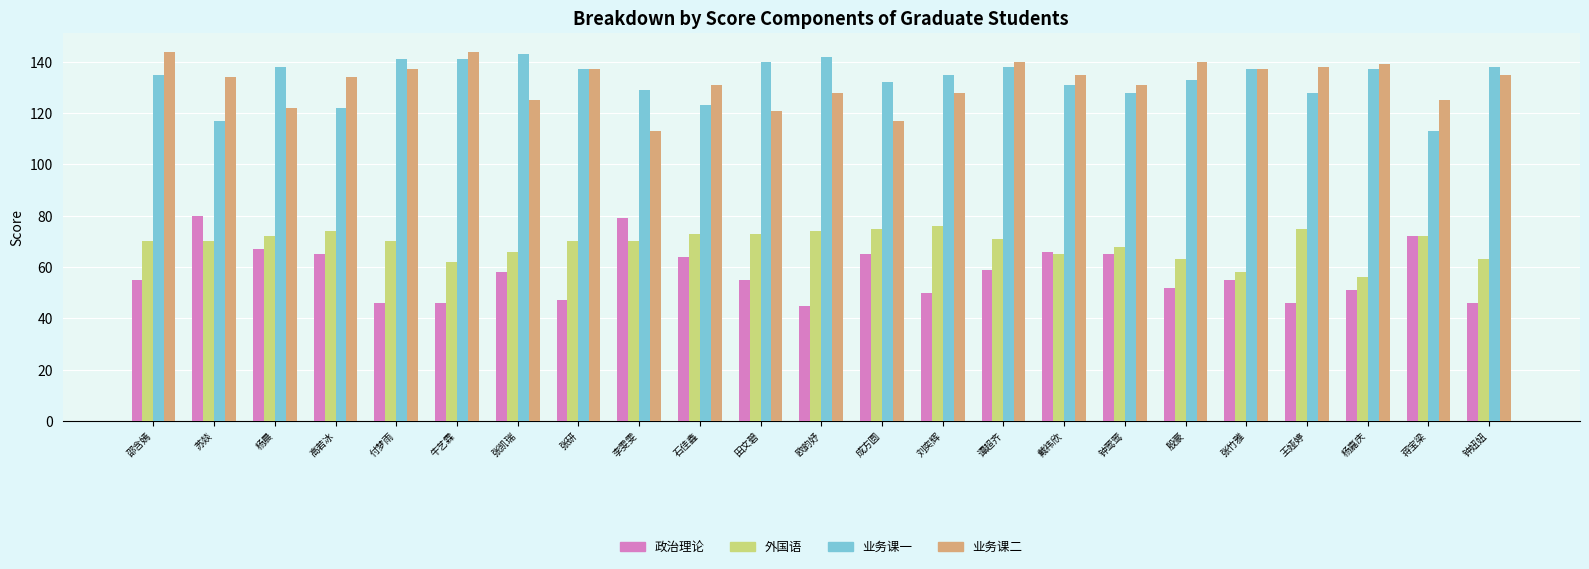

How many distinct data groups are displayed?

4